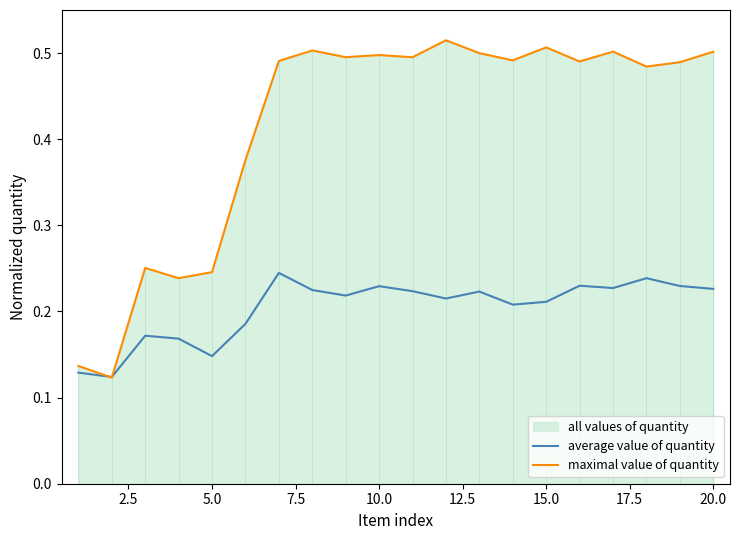

Is the value of average value of quantity at 20.0 greater than the value of maximal value of quantity at 10.0?

No